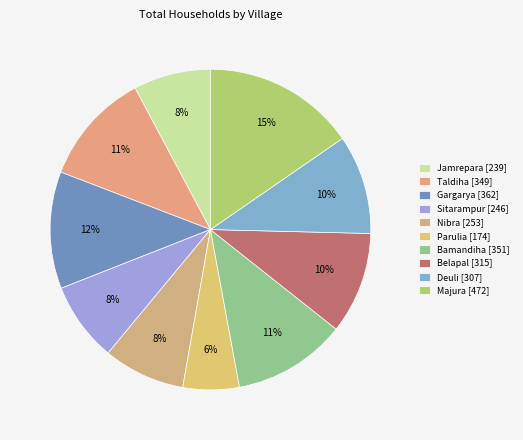

To the nearest percent, what is the combined percentage of Gargarya and Majura?

27%